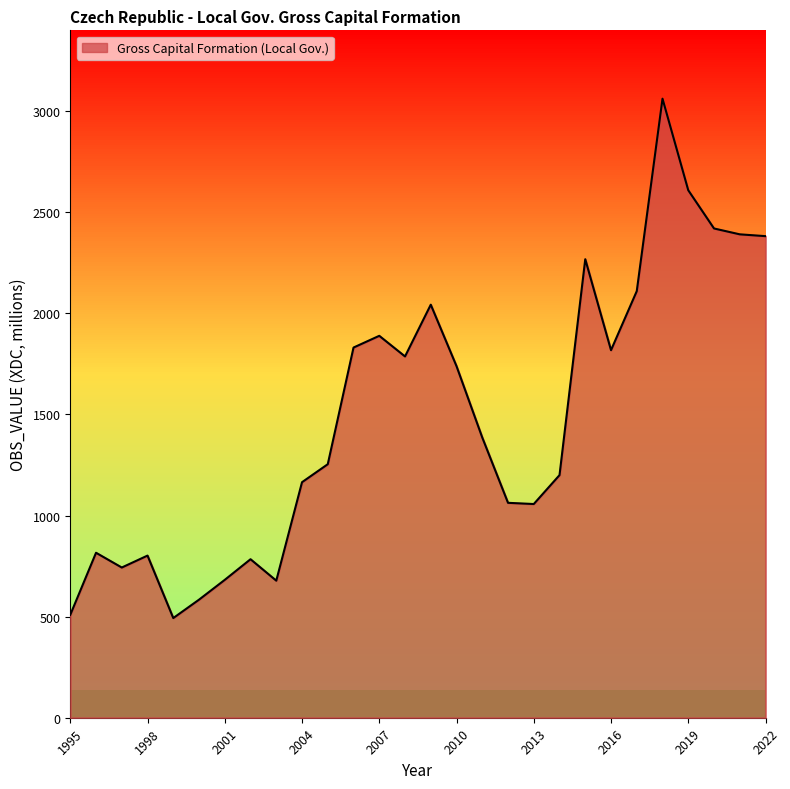

What is the maximum value shown in the chart?

3062